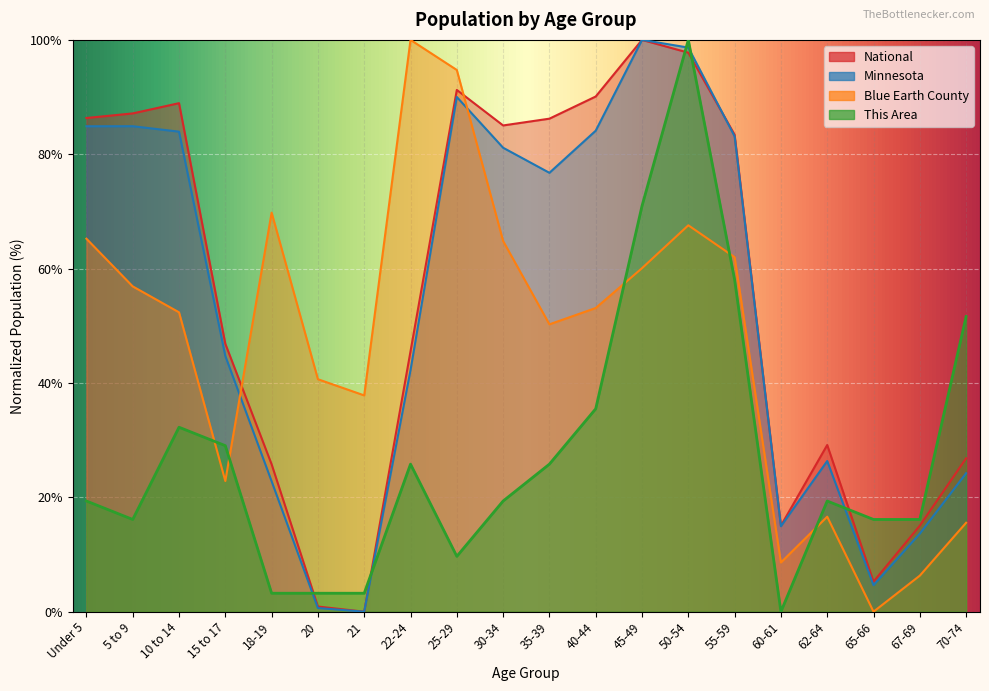

Reading right to left, list all the values displayed in this chart.

This Area: 70-74=51.6	67-69=16.1	65-66=16.1	62-64=19.4	60-61=0.0	55-59=58.1	50-54=100.0	45-49=71.0	40-44=35.5	35-39=25.8	30-34=19.4	25-29=9.7	22-24=25.8	21=3.2	20=3.2	18-19=3.2	15 to 17=29.0	10 to 14=32.3	5 to 9=16.1	Under 5=19.4
Blue Earth County: 70-74=15.5	67-69=6.3	65-66=0.0	62-64=16.6	60-61=8.6	55-59=62.0	50-54=67.6	45-49=60.1	40-44=53.1	35-39=50.3	30-34=64.8	25-29=94.7	22-24=100.0	21=37.8	20=40.7	18-19=69.8	15 to 17=22.8	10 to 14=52.4	5 to 9=56.9	Under 5=65.2
Minnesota: 70-74=24.2	67-69=13.7	65-66=4.6	62-64=26.3	60-61=14.9	55-59=83.1	50-54=98.7	45-49=100.0	40-44=84.1	35-39=76.8	30-34=81.1	25-29=90.0	22-24=42.2	21=0.0	20=0.6	18-19=22.8	15 to 17=44.7	10 to 14=84.0	5 to 9=84.9	Under 5=84.9
National: 70-74=26.8	67-69=15.0	65-66=5.3	62-64=29.1	60-61=15.0	55-59=83.4	50-54=97.8	45-49=100.0	40-44=90.1	35-39=86.2	30-34=85.0	25-29=91.2	22-24=45.5	21=0.0	20=0.9	18-19=25.8	15 to 17=46.9	10 to 14=88.9	5 to 9=87.1	Under 5=86.3